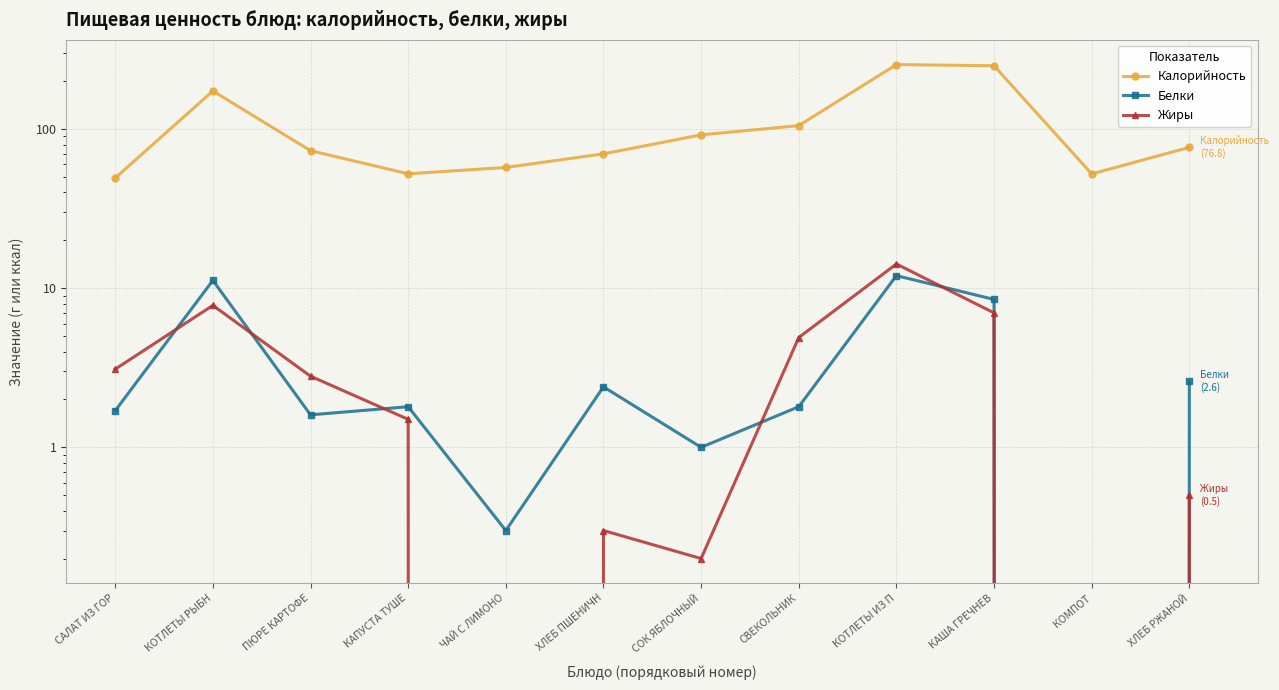

At which category is the sum across all series the highest?

КОТЛЕТЫ ИЗ П